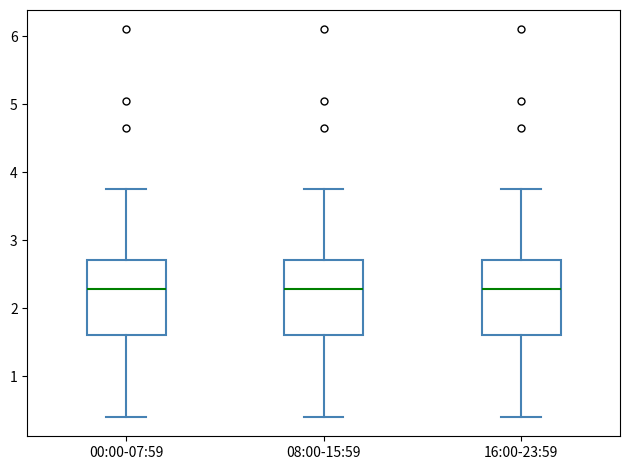

Where does the lower whisker of the box for 00:00-07:59 end on the y-axis? The values are not printed on the chart, so give them approximately, as read against the axis.

0.4